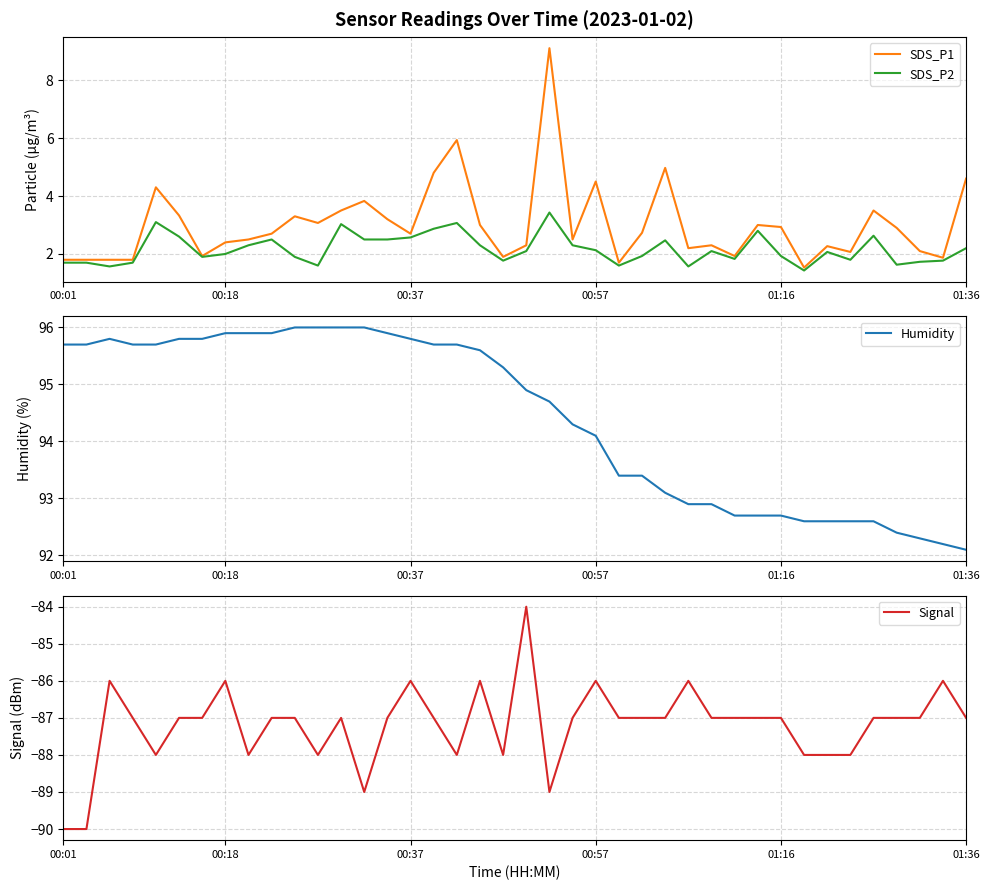

What are all the series names shown in the legend?

SDS_P1, SDS_P2, Humidity, Signal